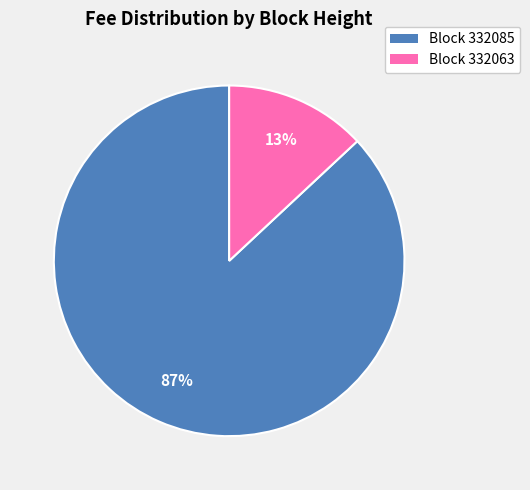

To the nearest percent, what is the difference between the largest and smallest slice percentages?

74%